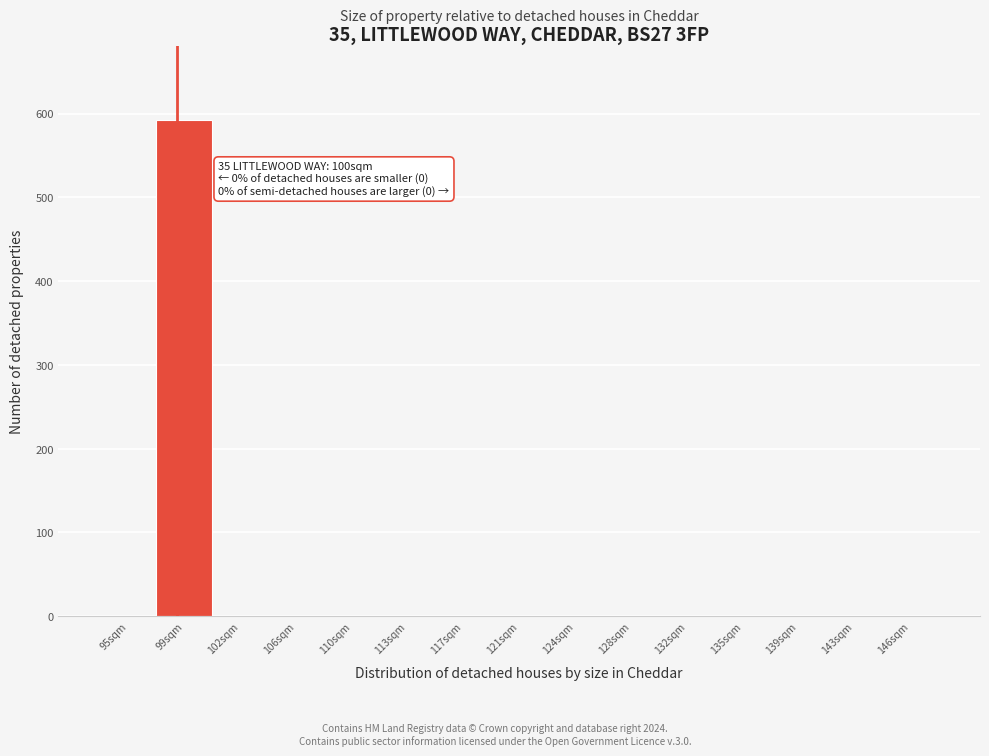

Reading left to right, transcribe all the data shown in this chart.

95sqm=0	99sqm=592	102sqm=0	106sqm=0	110sqm=0	113sqm=0	117sqm=0	121sqm=0	124sqm=0	128sqm=0	132sqm=0	135sqm=0	139sqm=0	143sqm=0	146sqm=0